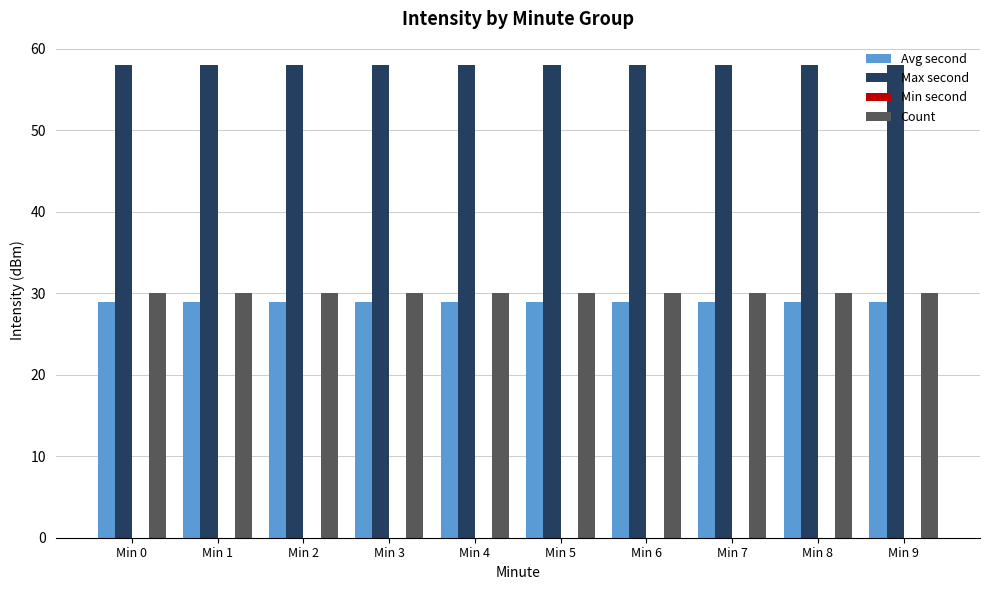

The Avg second series shows 29 at Min 8. True or false?

True